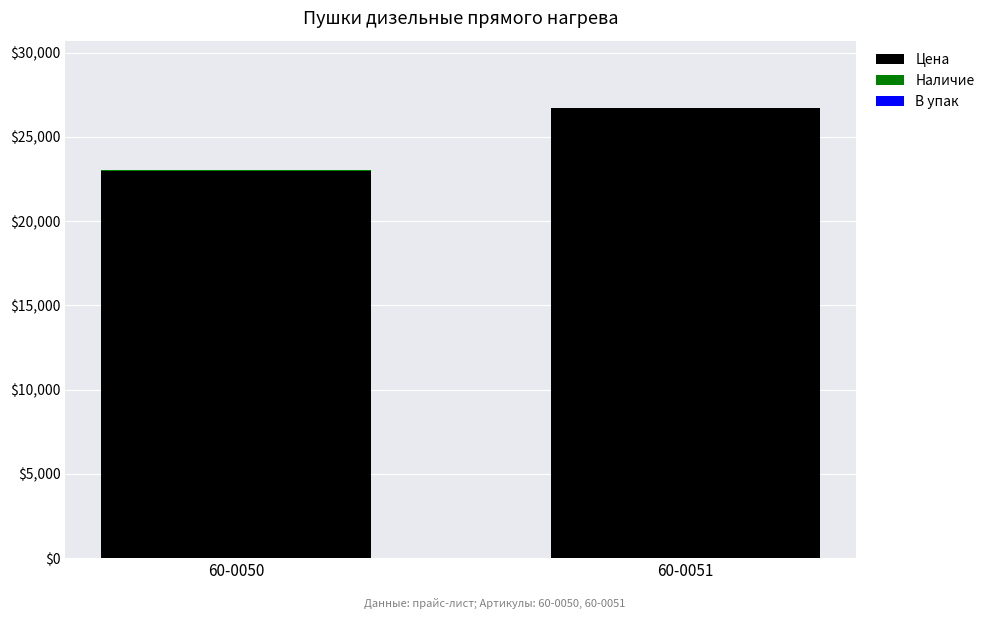

At which category is the sum across all series the highest?

60-0051